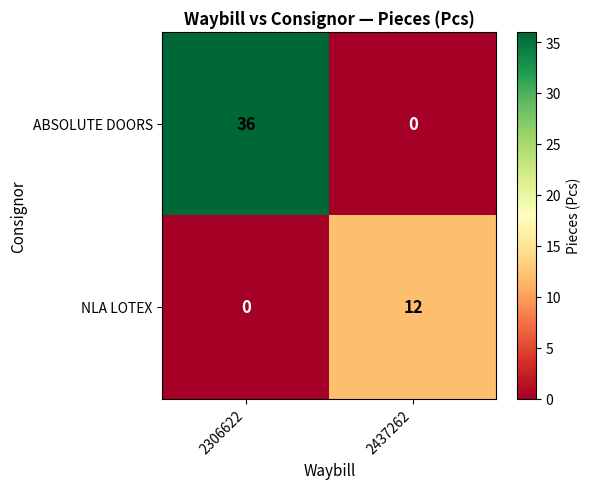

What is the approximate value of NLA LOTEX at 2437262, to the nearest 10?

10